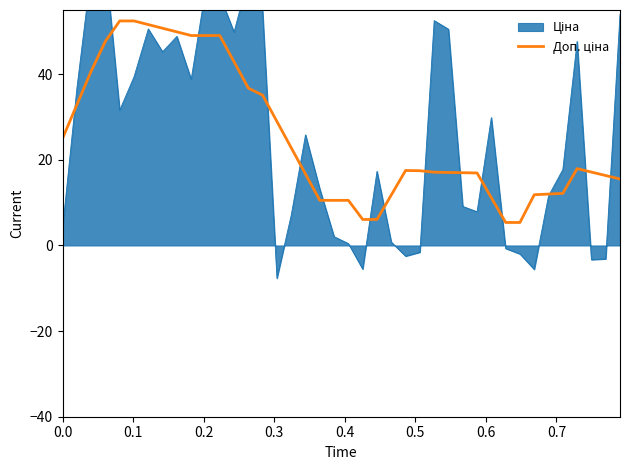

What is the label of the 5th point from the left?

0.4